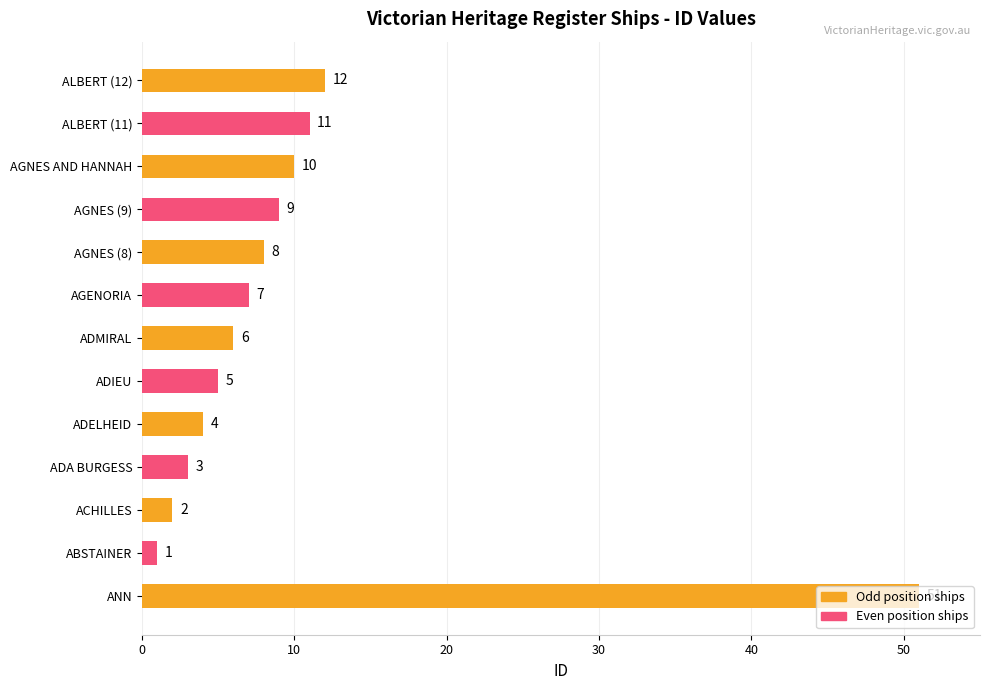

Rank the categories by value from highest to lowest.

ANN, ALBERT (12), ALBERT (11), AGNES AND HANNAH, AGNES (9), AGNES (8), AGENORIA, ADMIRAL, ADIEU, ADELHEID, ADA BURGESS, ACHILLES, ABSTAINER